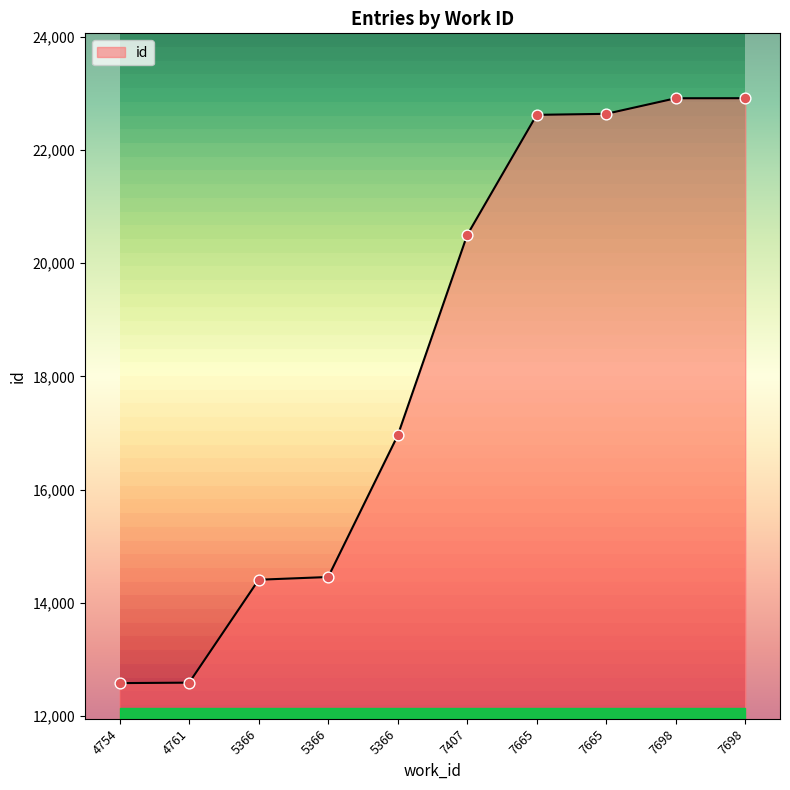

What is the change in value from 7407 to 7698?

+2415